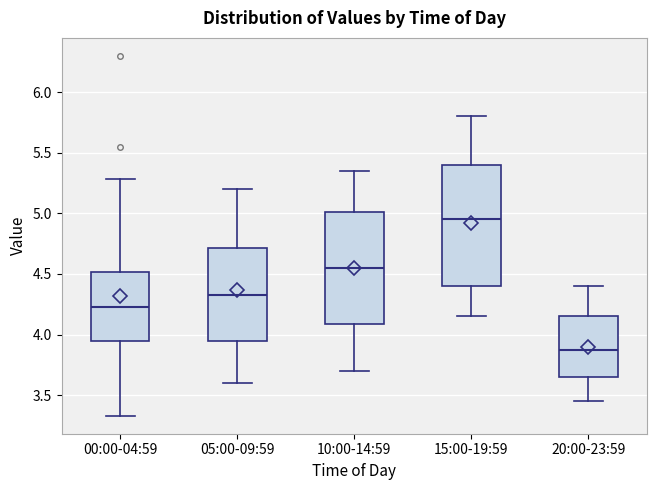

Comparing the boxes themselves (not the whiskers), which one is the tallest?

15:00-19:59